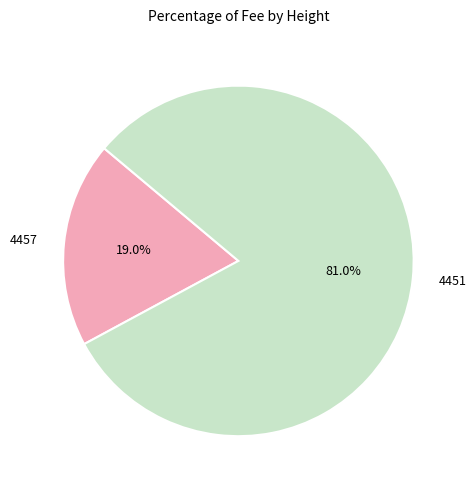

To the nearest percent, what portion does 4457 represent?

19%